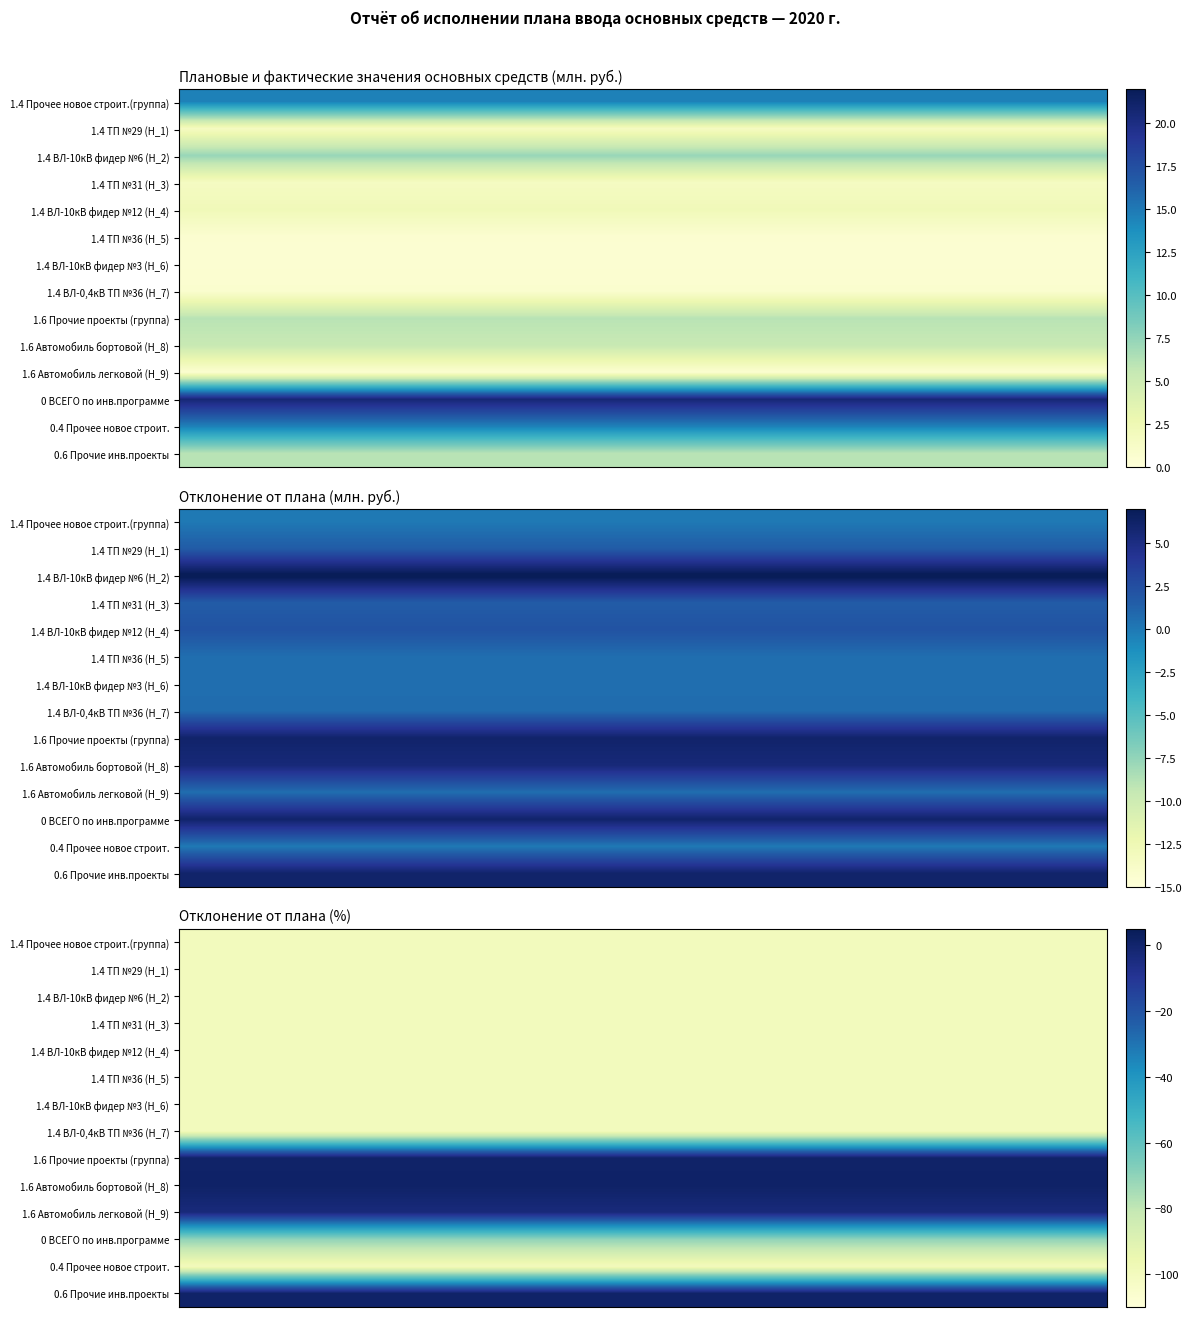

Between 2 and 8, which is larger?

2